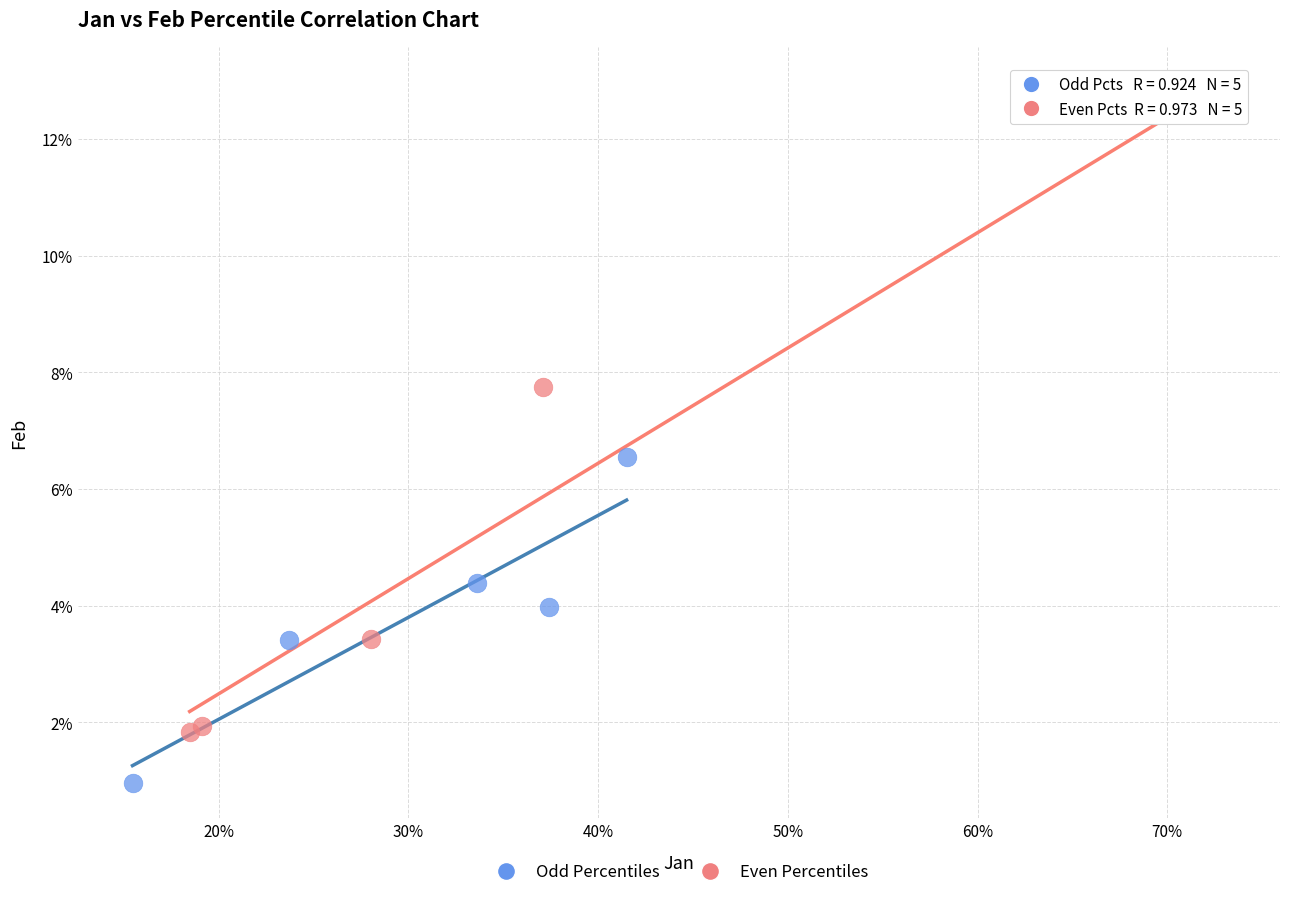

Which series has the largest Y range (max minus min)?

Even Percentiles